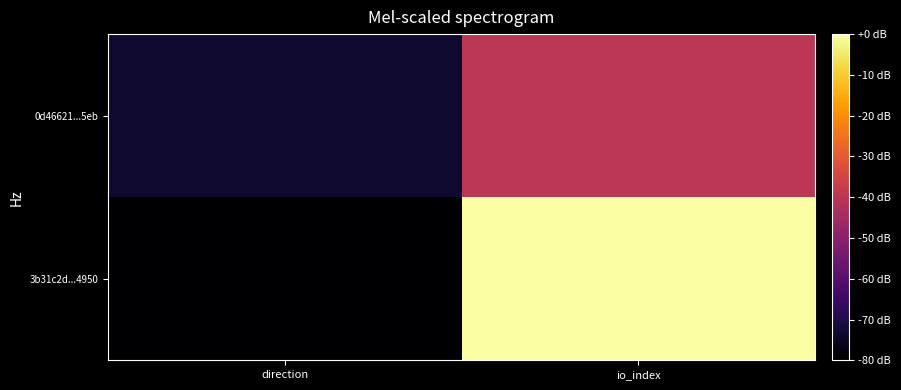

Count the number of categories in the chart.

2